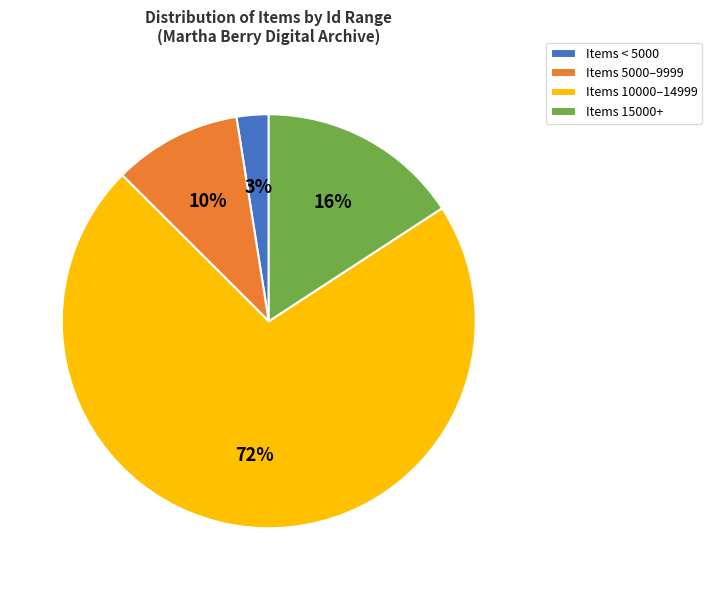

True or false: Items 10000–14999 accounts for 72% of the total.

True